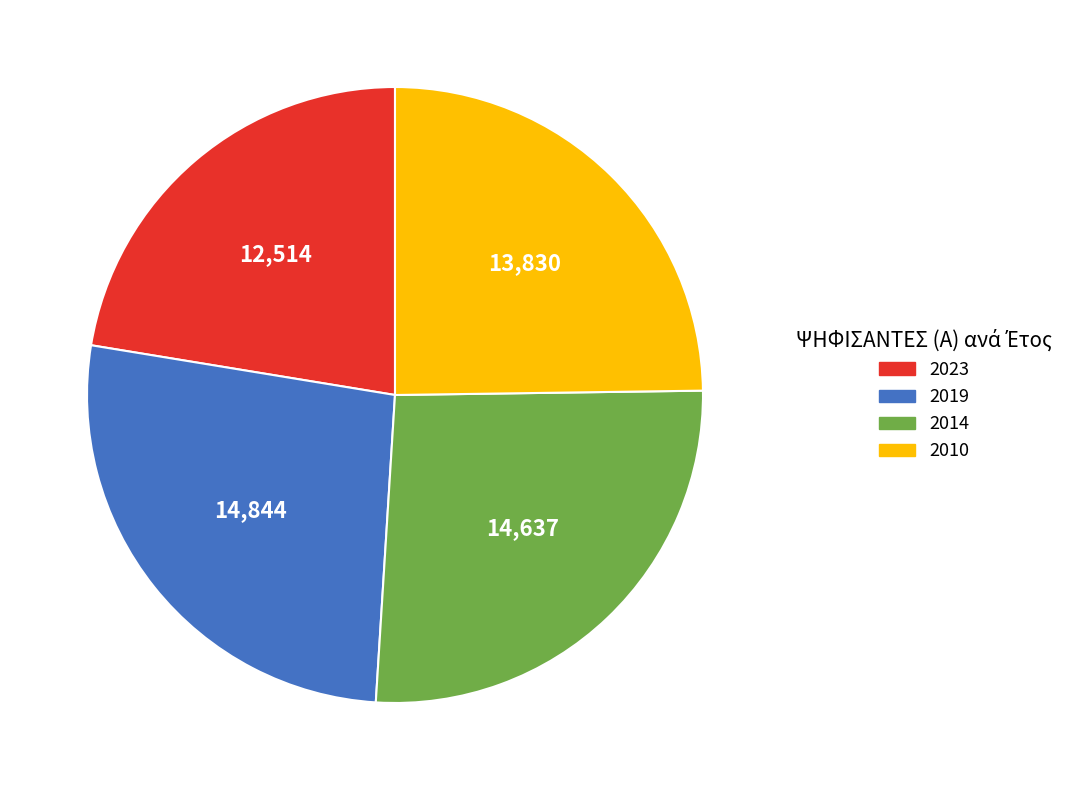

What is the smallest slice in the pie chart?

2023